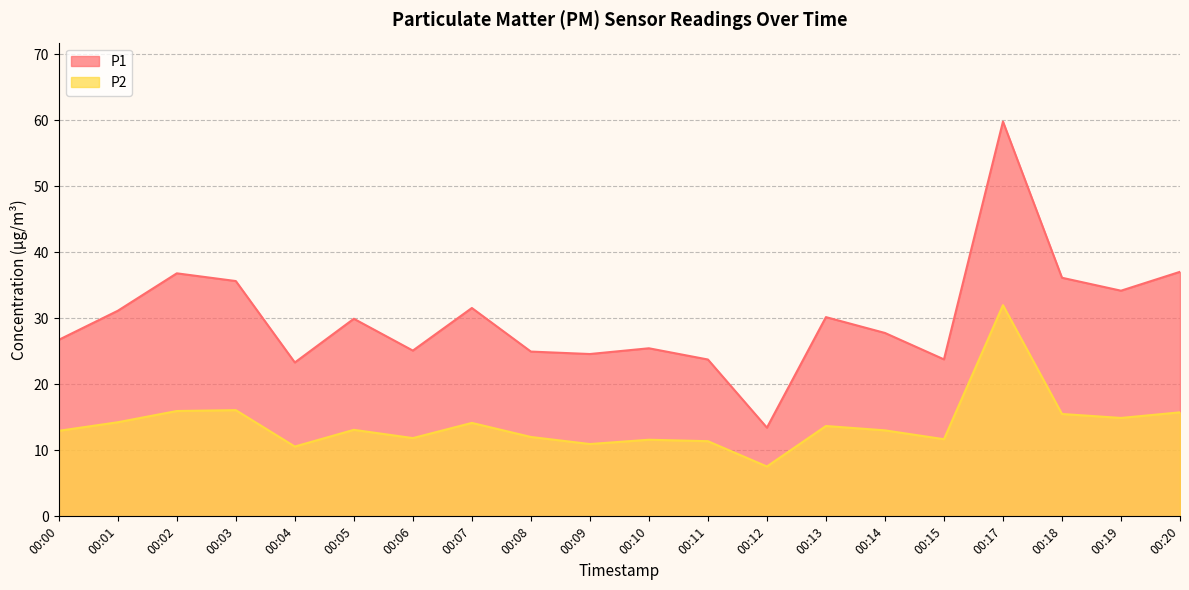

The value of P1 at 00:12 is 13.4. True or false?

True